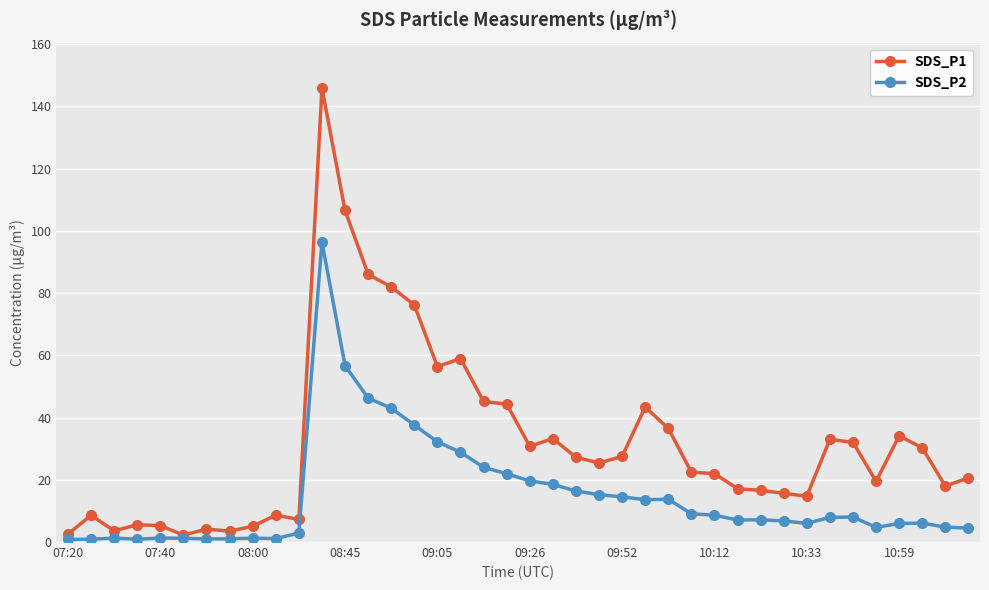

Which series has the largest total across all categories?

SDS_P1